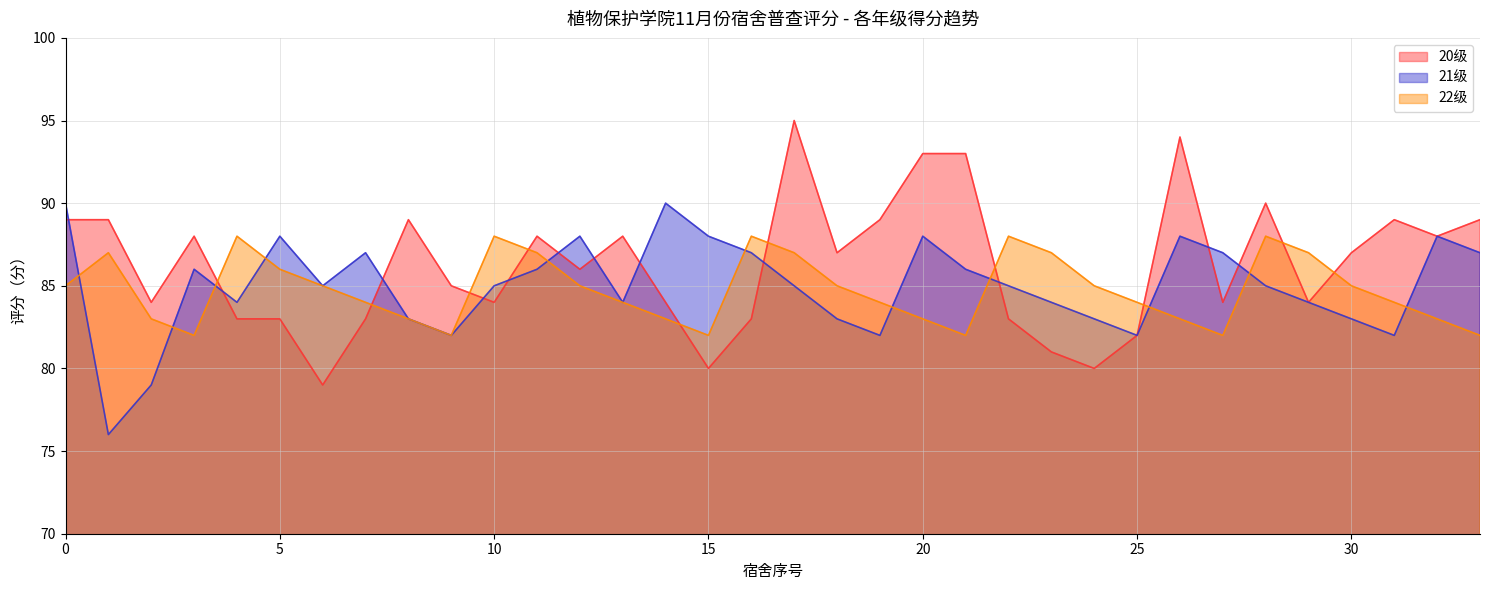

Does the chart display data point markers on the line(s)?

No